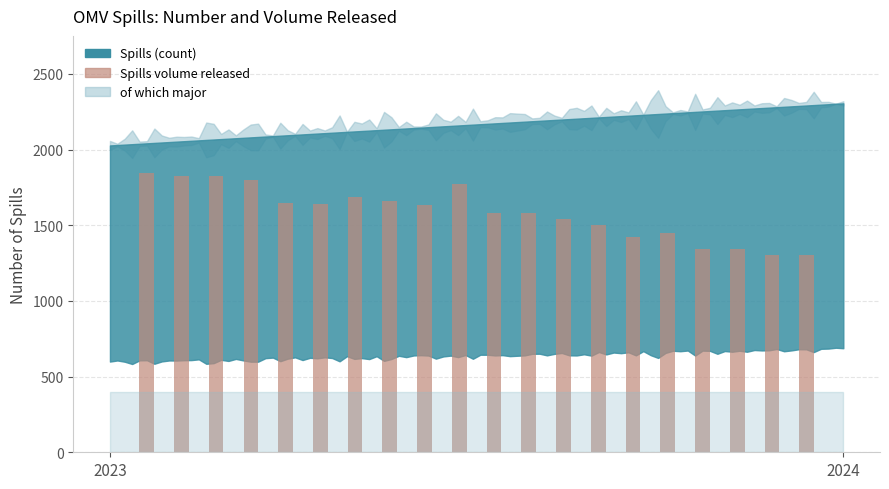

Are the bars grouped side by side (vs. stacked)?

No